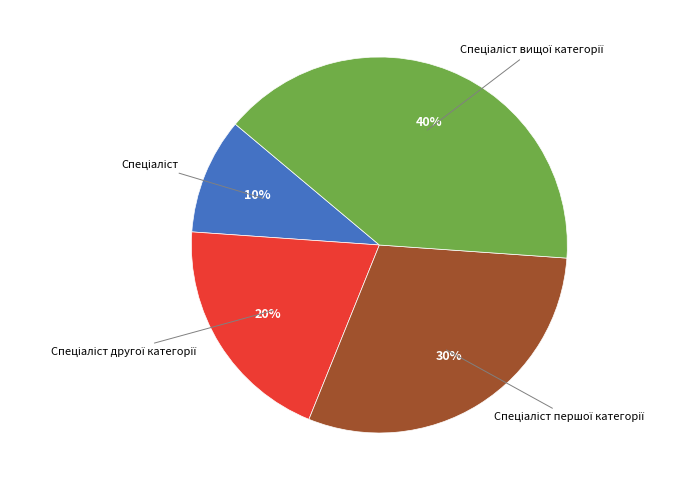

Is there a majority slice in this chart?

No